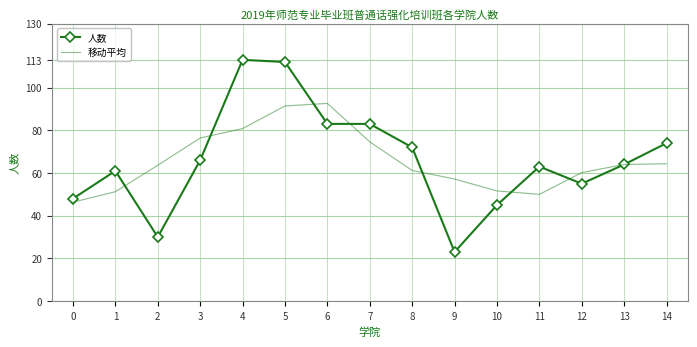

What is the highest value of the 人数 series?

113.0